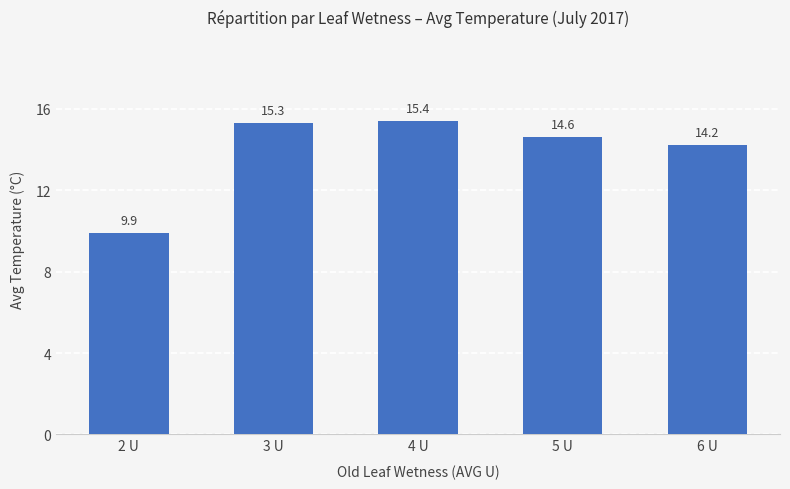

Approximately how many times larger is the value at 5 U compared to 6 U?

1.0